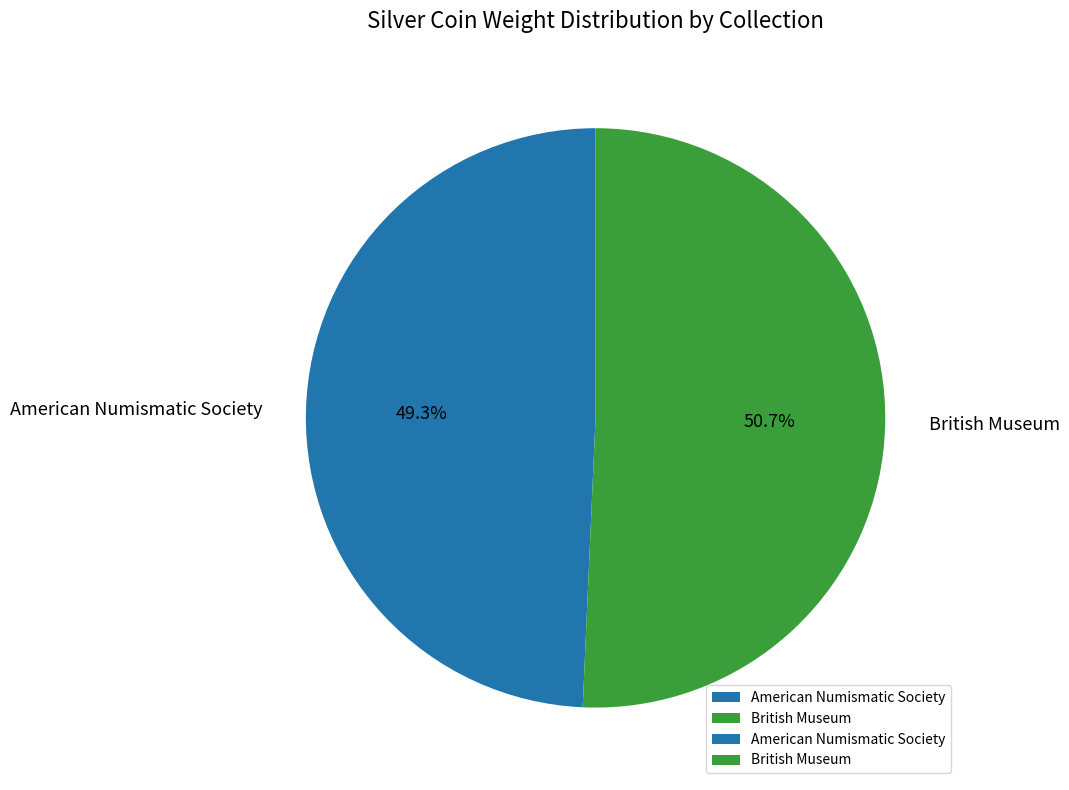

Which slice represents more than half of the pie?

British Museum